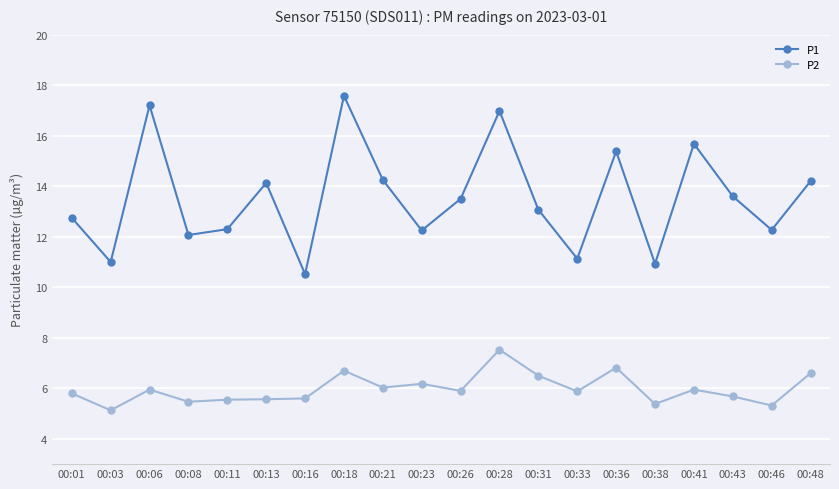

Is the value of P2 at 00:33 greater than the value of P1 at 00:41?

No